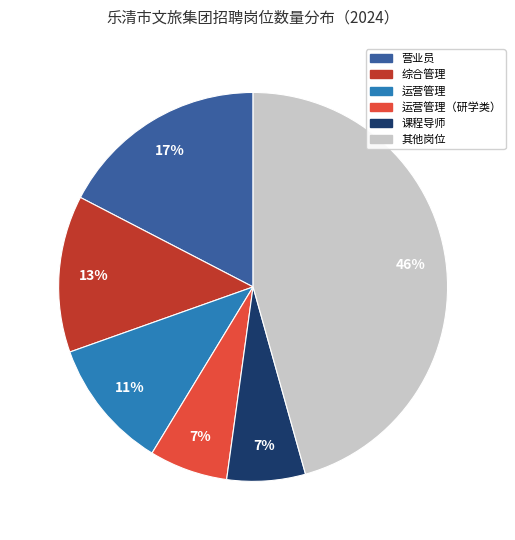

Does any single category account for the majority?

No